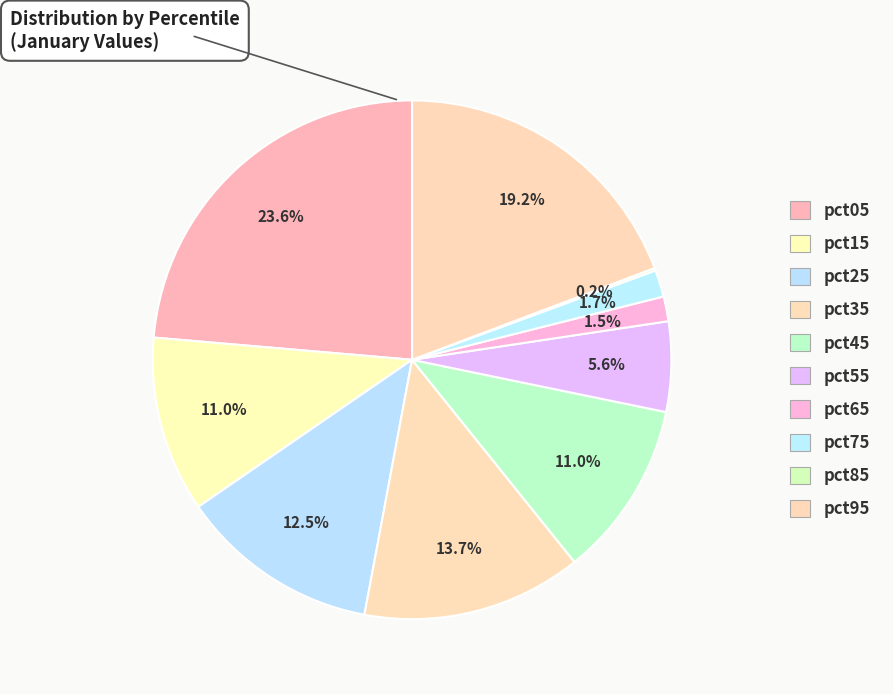

To the nearest percent, what is the combined percentage of pct25 and pct65?

14%